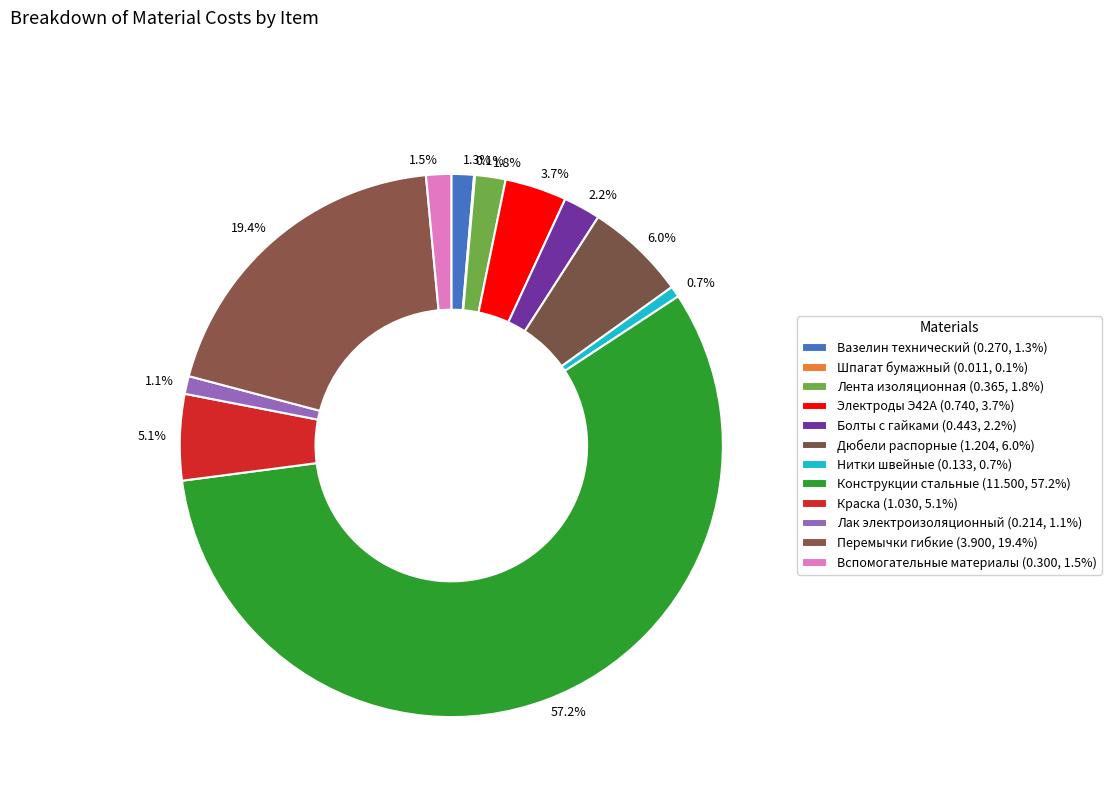

Count the number of slices in the pie.

12